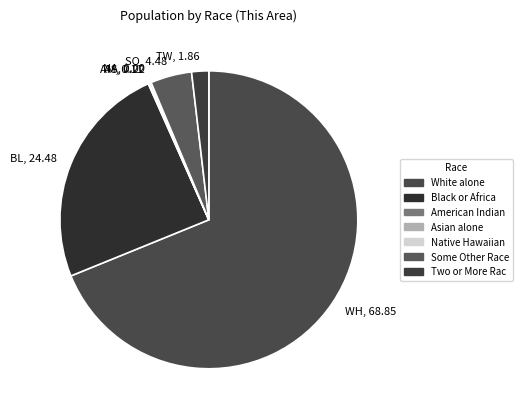

Which category has the biggest portion of the pie?

WH, 68.85